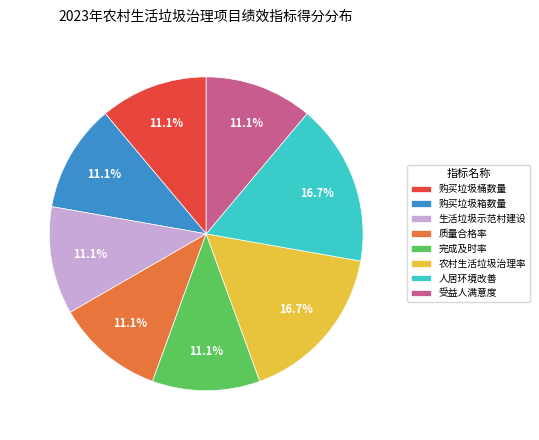

To the nearest percent, what percentage of the pie is 购买垃圾桶数量?

11%